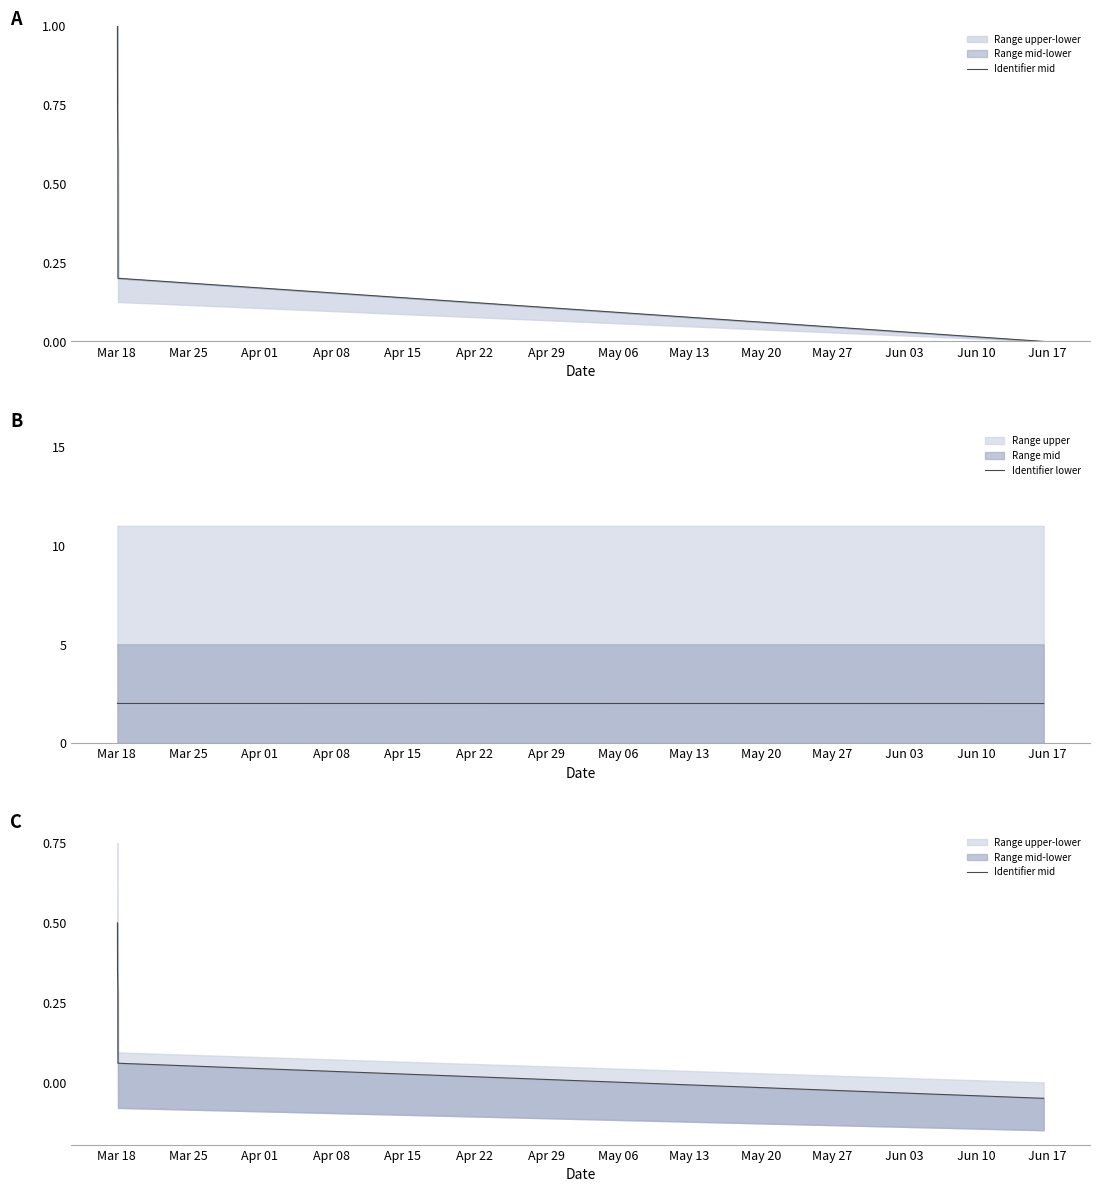

What is the lowest value of the Identifier lower series?

2.0